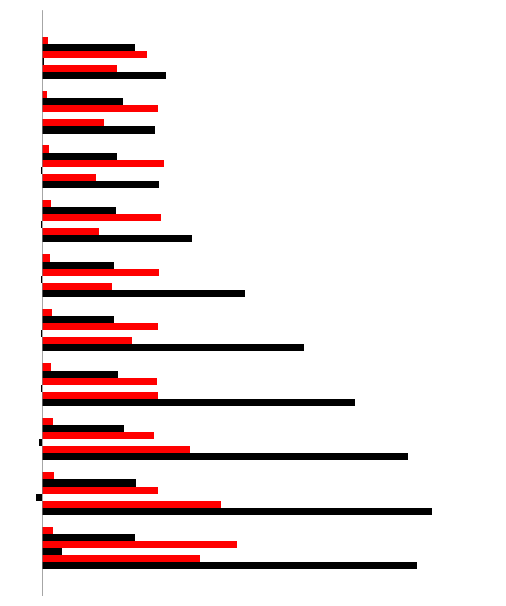

Reading right to left, transcribe all the data shown in this chart.

Jan: 1.9	1.7	1.8	2.3	3.1	4.0	4.8	5.6	6.0	5.8
Feb: 1.1	0.9	0.8	0.9	1.1	1.4	1.8	2.3	2.8	2.4
Mar: 0.0	-0.0	-0.0	-0.0	-0.0	-0.0	-0.0	-0.1	-0.1	0.3
Apr: 1.6	1.8	1.9	1.8	1.8	1.8	1.8	1.7	1.8	3.0
May: 1.4	1.2	1.2	1.1	1.1	1.1	1.2	1.3	1.4	1.4
Jun: 0.1	0.1	0.1	0.1	0.1	0.1	0.1	0.2	0.2	0.2